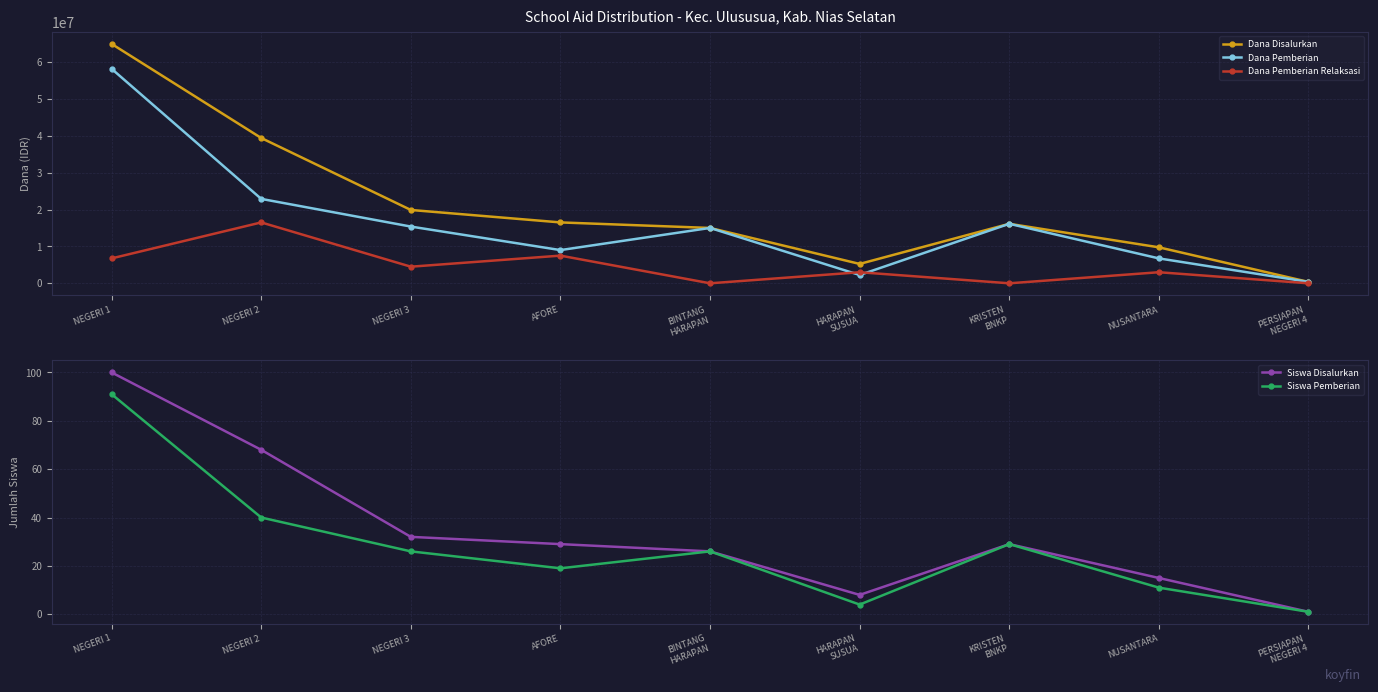

What value does the Siswa Disalurkan series have at NEGERI 2?

68